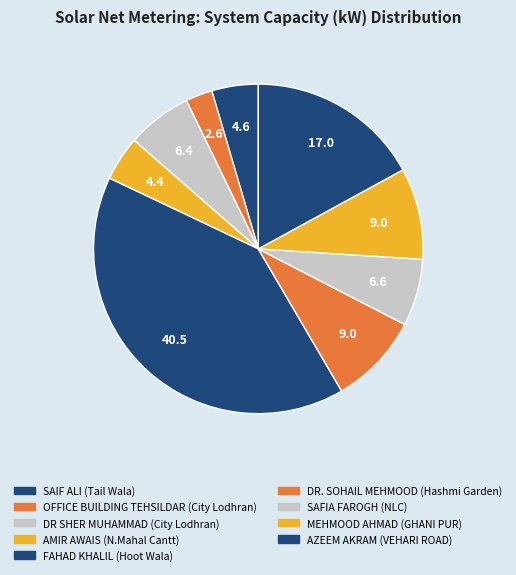

Which has a higher value, DR SHER MUHAMMAD (City Lodhran) or MEHMOOD AHMAD (GHANI PUR)?

MEHMOOD AHMAD (GHANI PUR)